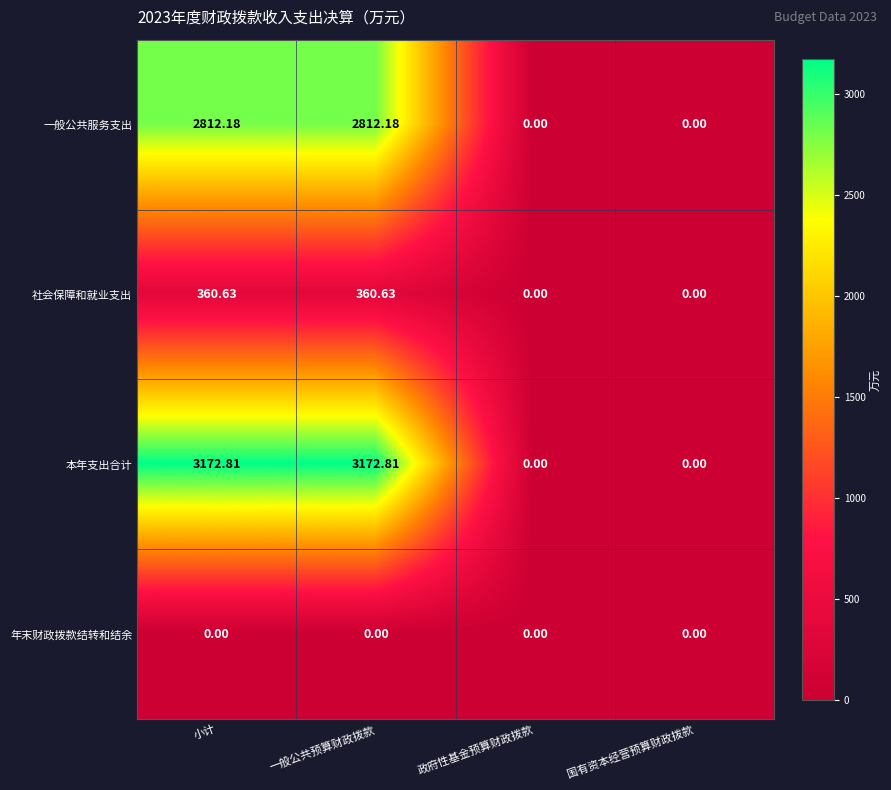

Where does the 本年支出合计 series first go above 3172?

小计